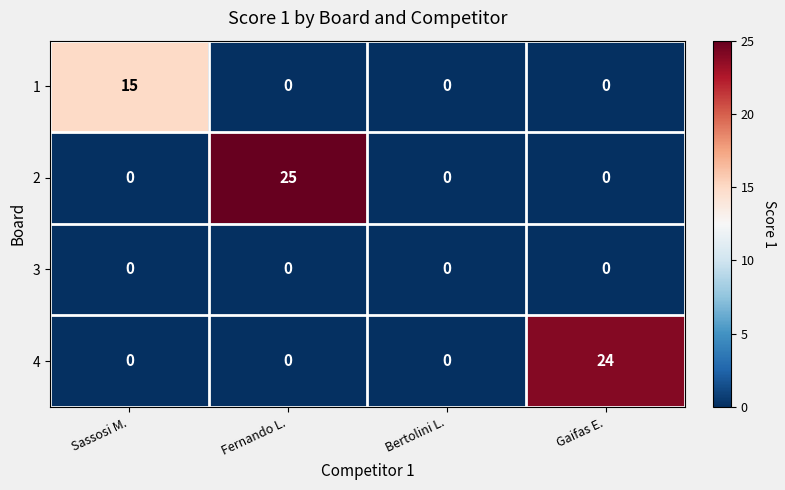

Reading right to left, what are all the values shown in this chart?

1: 0	0	0	15
2: 0	0	25	0
3: 0	0	0	0
4: 24	0	0	0